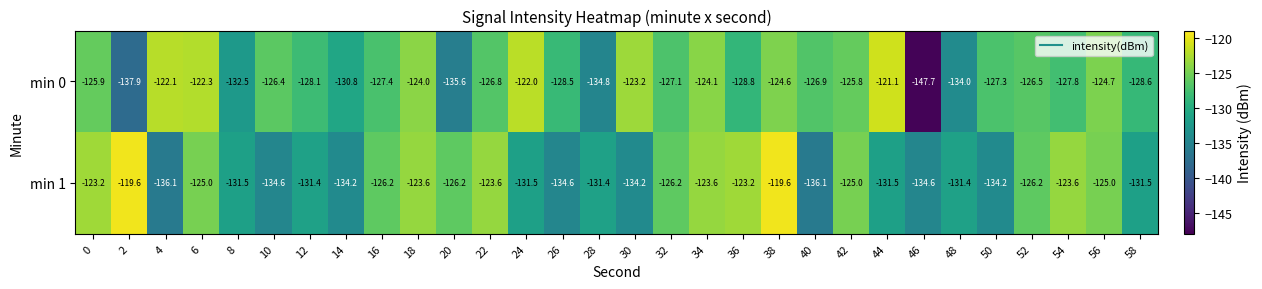

Rank the series by their average value, from lowest to highest.

min 1, min 0